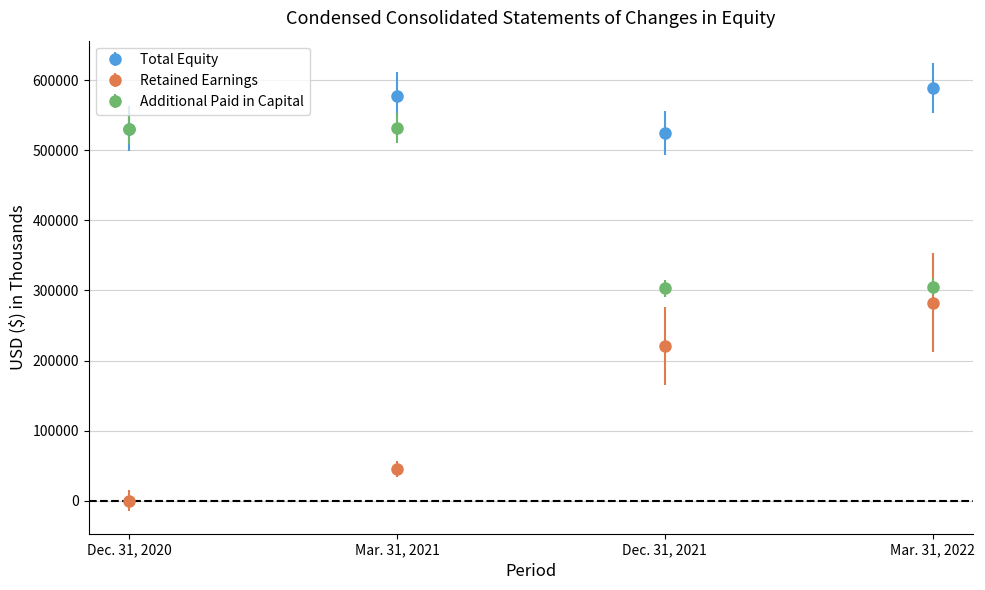

Is the value of Additional Paid in Capital at Dec. 31, 2020 greater than the value of Retained Earnings at Dec. 31, 2020?

Yes